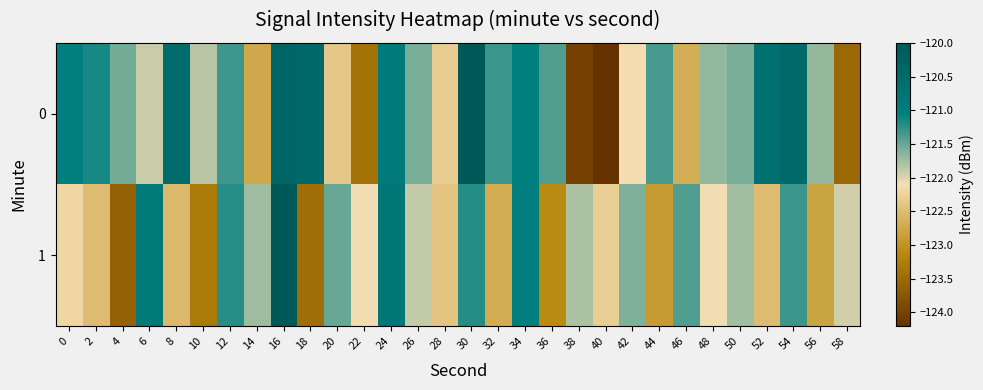

At which category does the chart reach its minimum across all series?

40